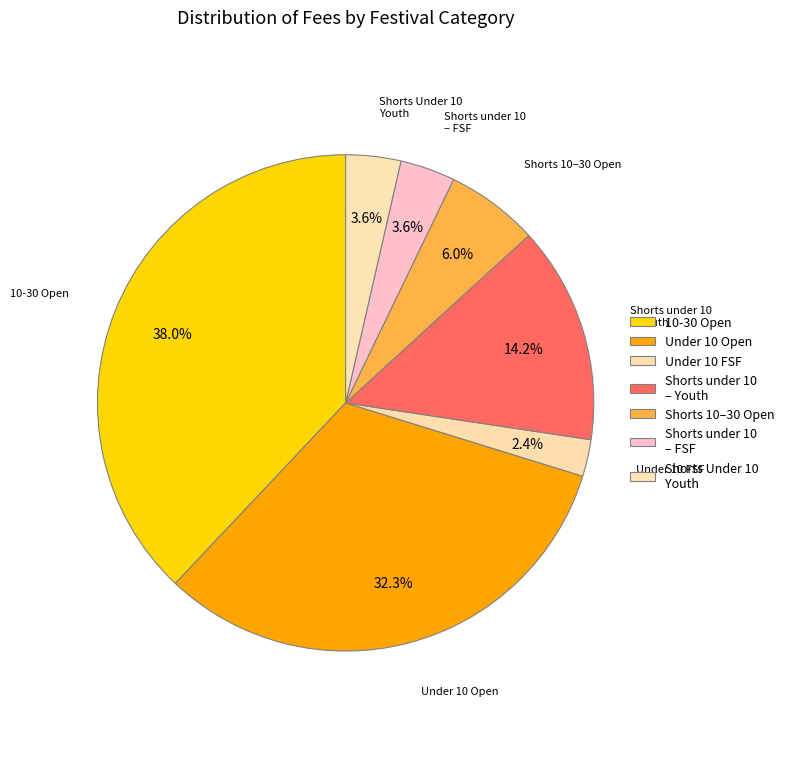

Which has a higher value, Shorts under 10 – FSF or Shorts 10–30 Open?

Shorts 10–30 Open